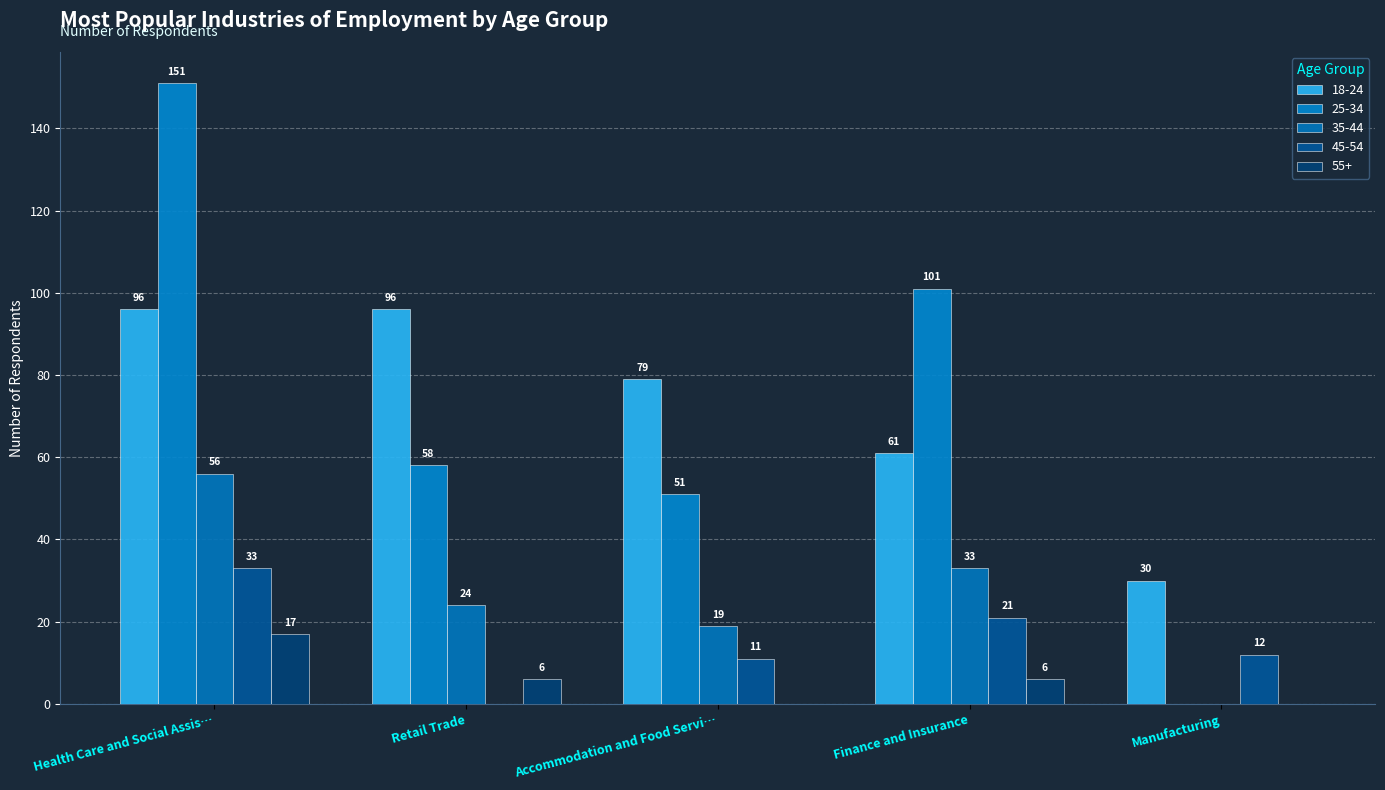

Count the number of data series in this chart.

5